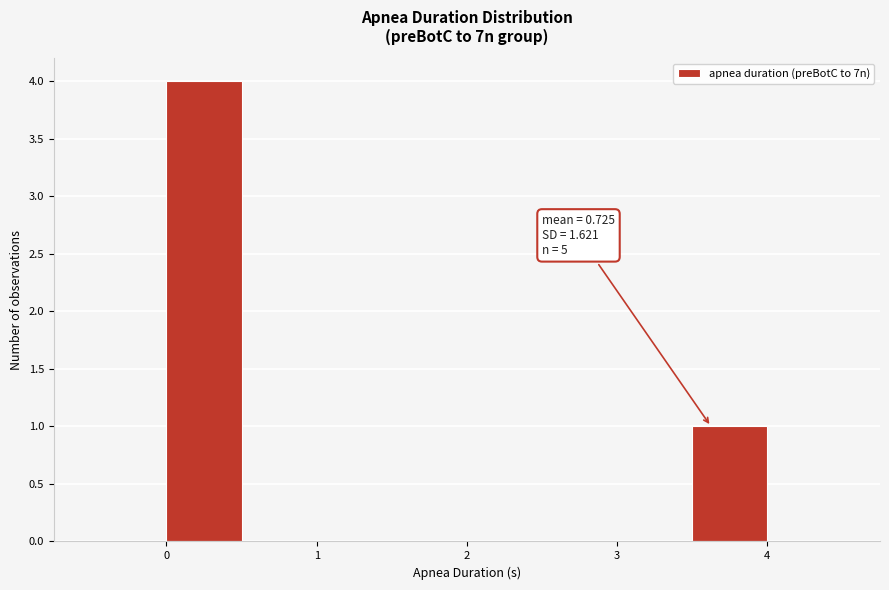

Over which range of the x-axis is the bar tallest?

0.0 to 0.5